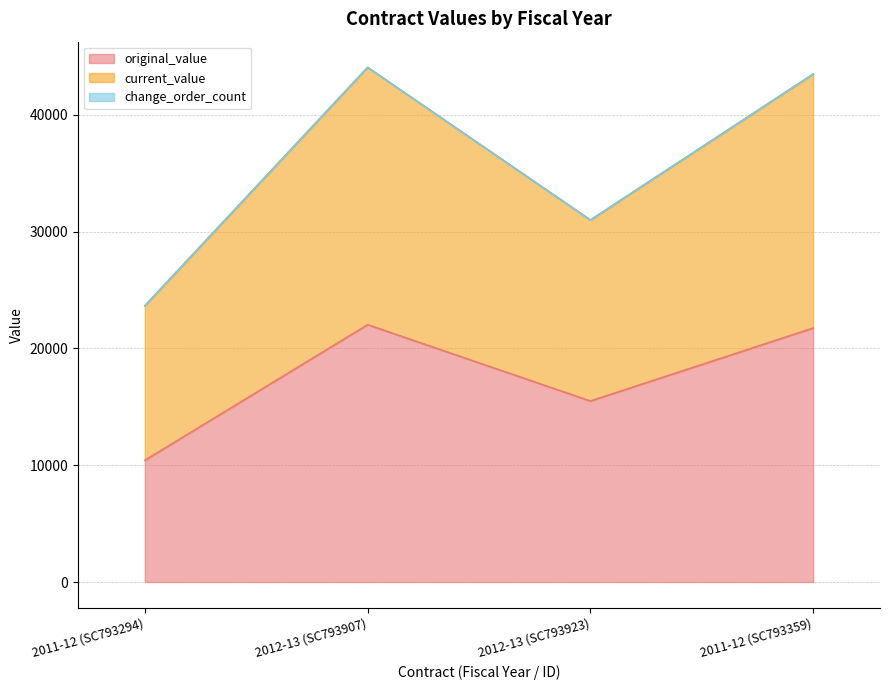

True or false: original_value and current_value cross at least once.

False